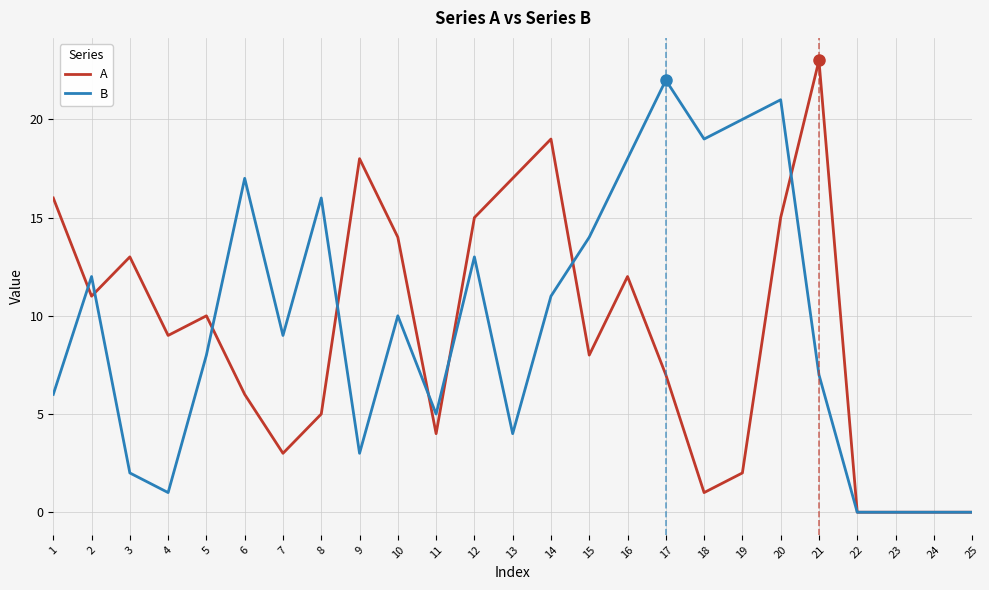

Which label corresponds to the largest value in the chart?

21